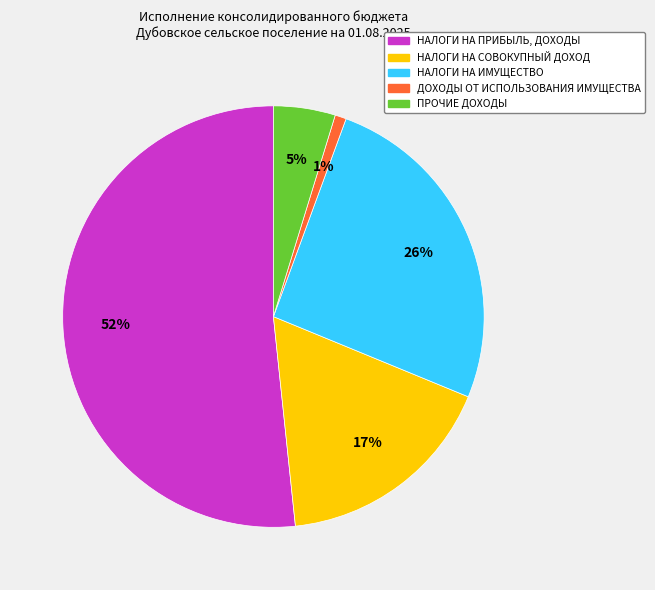

What is the smallest slice in the pie chart?

ДОХОДЫ ОТ ИСПОЛЬЗОВАНИЯ ИМУЩЕСТВА